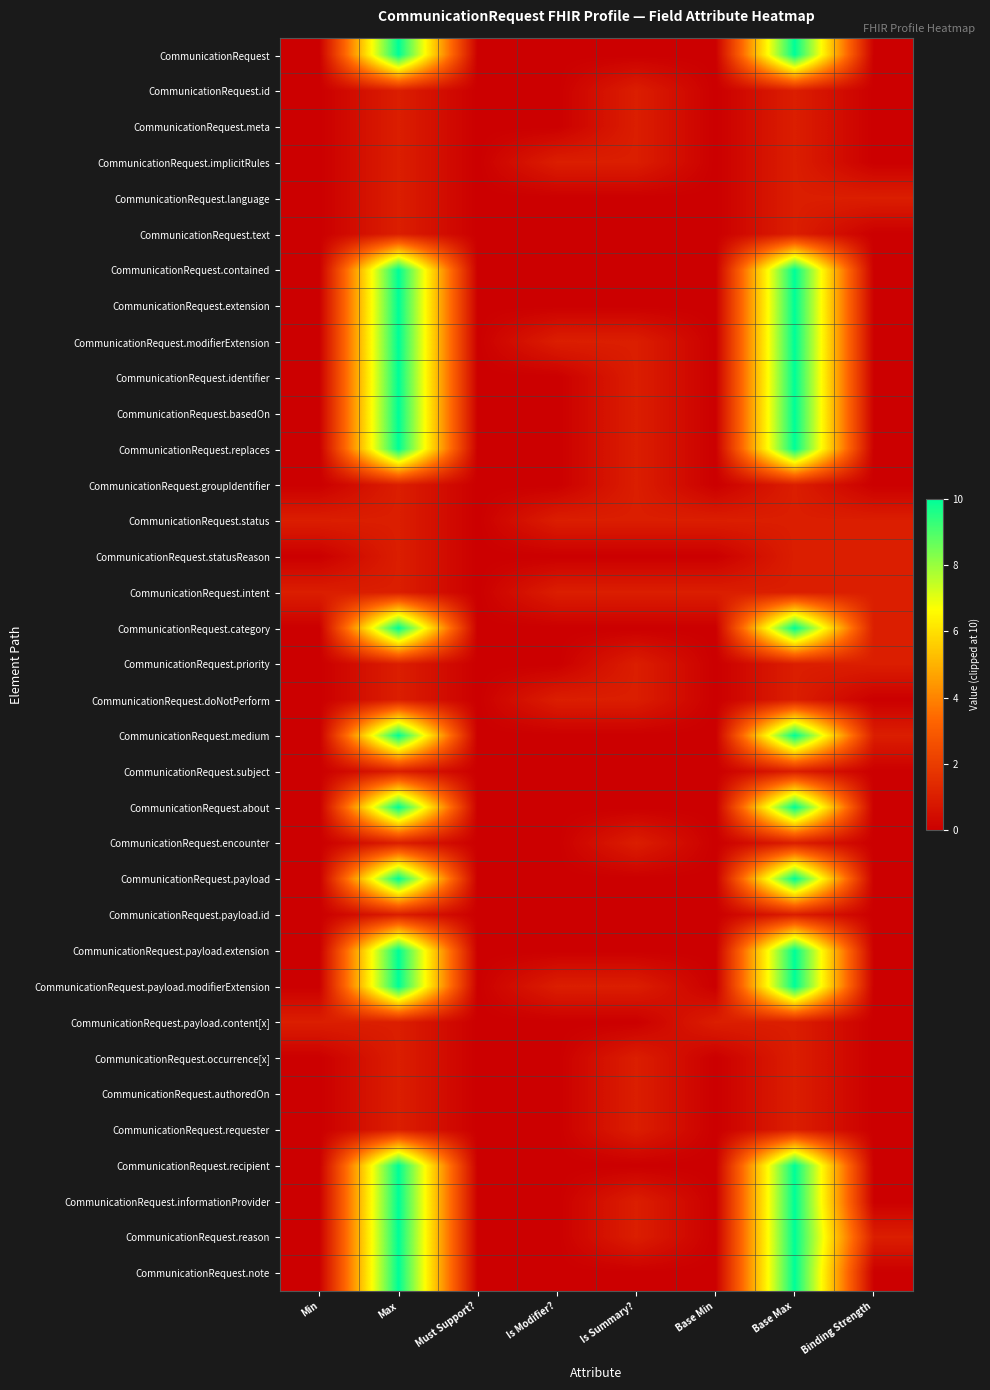

Reading left to right, list all the values displayed in this chart.

CommunicationRequest: Min=0	Max=10	Must Support?=0	Is Modifier?=0	Is Summary?=0	Base Min=0	Base Max=10	Binding Strength=0
CommunicationRequest.id: Min=0	Max=1	Must Support?=0	Is Modifier?=0	Is Summary?=1	Base Min=0	Base Max=1	Binding Strength=0
CommunicationRequest.meta: Min=0	Max=1	Must Support?=0	Is Modifier?=0	Is Summary?=1	Base Min=0	Base Max=1	Binding Strength=0
CommunicationRequest.implicitRules: Min=0	Max=1	Must Support?=0	Is Modifier?=1	Is Summary?=1	Base Min=0	Base Max=1	Binding Strength=0
CommunicationRequest.language: Min=0	Max=1	Must Support?=0	Is Modifier?=0	Is Summary?=0	Base Min=0	Base Max=1	Binding Strength=1
CommunicationRequest.text: Min=0	Max=1	Must Support?=0	Is Modifier?=0	Is Summary?=0	Base Min=0	Base Max=1	Binding Strength=0
CommunicationRequest.contained: Min=0	Max=10	Must Support?=0	Is Modifier?=0	Is Summary?=0	Base Min=0	Base Max=10	Binding Strength=0
CommunicationRequest.extension: Min=0	Max=10	Must Support?=0	Is Modifier?=0	Is Summary?=0	Base Min=0	Base Max=10	Binding Strength=0
CommunicationRequest.modifierExtension: Min=0	Max=10	Must Support?=0	Is Modifier?=1	Is Summary?=1	Base Min=0	Base Max=10	Binding Strength=0
CommunicationRequest.identifier: Min=0	Max=10	Must Support?=0	Is Modifier?=0	Is Summary?=1	Base Min=0	Base Max=10	Binding Strength=0
CommunicationRequest.basedOn: Min=0	Max=10	Must Support?=0	Is Modifier?=0	Is Summary?=1	Base Min=0	Base Max=10	Binding Strength=0
CommunicationRequest.replaces: Min=0	Max=10	Must Support?=0	Is Modifier?=0	Is Summary?=1	Base Min=0	Base Max=10	Binding Strength=0
CommunicationRequest.groupIdentifier: Min=0	Max=1	Must Support?=0	Is Modifier?=0	Is Summary?=1	Base Min=0	Base Max=1	Binding Strength=0
CommunicationRequest.status: Min=1	Max=1	Must Support?=0	Is Modifier?=1	Is Summary?=1	Base Min=1	Base Max=1	Binding Strength=1
CommunicationRequest.statusReason: Min=0	Max=1	Must Support?=0	Is Modifier?=0	Is Summary?=0	Base Min=0	Base Max=1	Binding Strength=1
CommunicationRequest.intent: Min=1	Max=1	Must Support?=0	Is Modifier?=1	Is Summary?=1	Base Min=1	Base Max=1	Binding Strength=1
CommunicationRequest.category: Min=0	Max=10	Must Support?=0	Is Modifier?=0	Is Summary?=0	Base Min=0	Base Max=10	Binding Strength=1
CommunicationRequest.priority: Min=0	Max=1	Must Support?=0	Is Modifier?=0	Is Summary?=1	Base Min=0	Base Max=1	Binding Strength=1
CommunicationRequest.doNotPerform: Min=0	Max=1	Must Support?=0	Is Modifier?=1	Is Summary?=1	Base Min=0	Base Max=1	Binding Strength=0
CommunicationRequest.medium: Min=0	Max=10	Must Support?=0	Is Modifier?=0	Is Summary?=0	Base Min=0	Base Max=10	Binding Strength=1
CommunicationRequest.subject: Min=0	Max=1	Must Support?=0	Is Modifier?=0	Is Summary?=0	Base Min=0	Base Max=1	Binding Strength=0
CommunicationRequest.about: Min=0	Max=10	Must Support?=0	Is Modifier?=0	Is Summary?=0	Base Min=0	Base Max=10	Binding Strength=0
CommunicationRequest.encounter: Min=0	Max=1	Must Support?=0	Is Modifier?=0	Is Summary?=1	Base Min=0	Base Max=1	Binding Strength=0
CommunicationRequest.payload: Min=0	Max=10	Must Support?=0	Is Modifier?=0	Is Summary?=0	Base Min=0	Base Max=10	Binding Strength=0
CommunicationRequest.payload.id: Min=0	Max=1	Must Support?=0	Is Modifier?=0	Is Summary?=0	Base Min=0	Base Max=1	Binding Strength=0
CommunicationRequest.payload.extension: Min=0	Max=10	Must Support?=0	Is Modifier?=0	Is Summary?=0	Base Min=0	Base Max=10	Binding Strength=0
CommunicationRequest.payload.modifierExtension: Min=0	Max=10	Must Support?=0	Is Modifier?=1	Is Summary?=1	Base Min=0	Base Max=10	Binding Strength=0
CommunicationRequest.payload.content[x]: Min=1	Max=1	Must Support?=0	Is Modifier?=0	Is Summary?=0	Base Min=1	Base Max=1	Binding Strength=0
CommunicationRequest.occurrence[x]: Min=0	Max=1	Must Support?=0	Is Modifier?=0	Is Summary?=1	Base Min=0	Base Max=1	Binding Strength=0
CommunicationRequest.authoredOn: Min=0	Max=1	Must Support?=0	Is Modifier?=0	Is Summary?=1	Base Min=0	Base Max=1	Binding Strength=0
CommunicationRequest.requester: Min=0	Max=1	Must Support?=0	Is Modifier?=0	Is Summary?=1	Base Min=0	Base Max=1	Binding Strength=0
CommunicationRequest.recipient: Min=0	Max=10	Must Support?=0	Is Modifier?=0	Is Summary?=0	Base Min=0	Base Max=10	Binding Strength=0
CommunicationRequest.informationProvider: Min=0	Max=10	Must Support?=0	Is Modifier?=0	Is Summary?=1	Base Min=0	Base Max=10	Binding Strength=0
CommunicationRequest.reason: Min=0	Max=10	Must Support?=0	Is Modifier?=0	Is Summary?=1	Base Min=0	Base Max=10	Binding Strength=1
CommunicationRequest.note: Min=0	Max=10	Must Support?=0	Is Modifier?=0	Is Summary?=0	Base Min=0	Base Max=10	Binding Strength=0